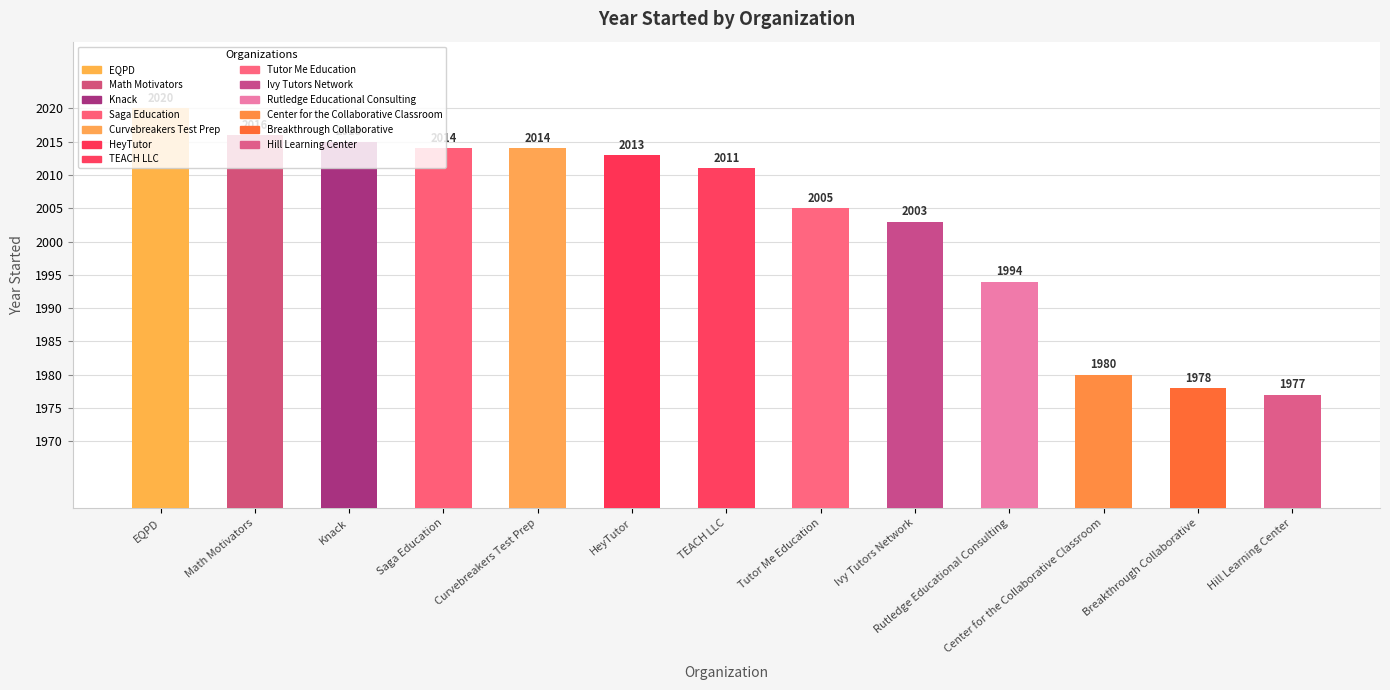

Between Center for the Collaborative Classroom and Rutledge Educational Consulting, which is larger?

Rutledge Educational Consulting